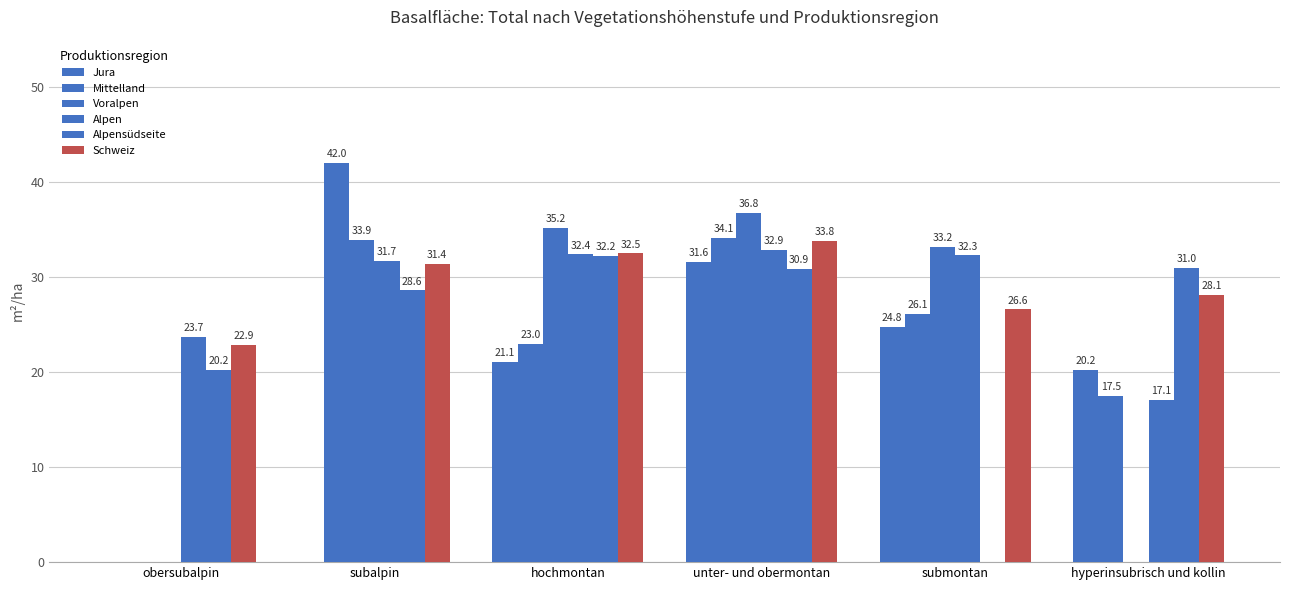

What is the sum of the Schweiz values at hyperinsubrisch und kollin and unter- und obermontan?

61.9